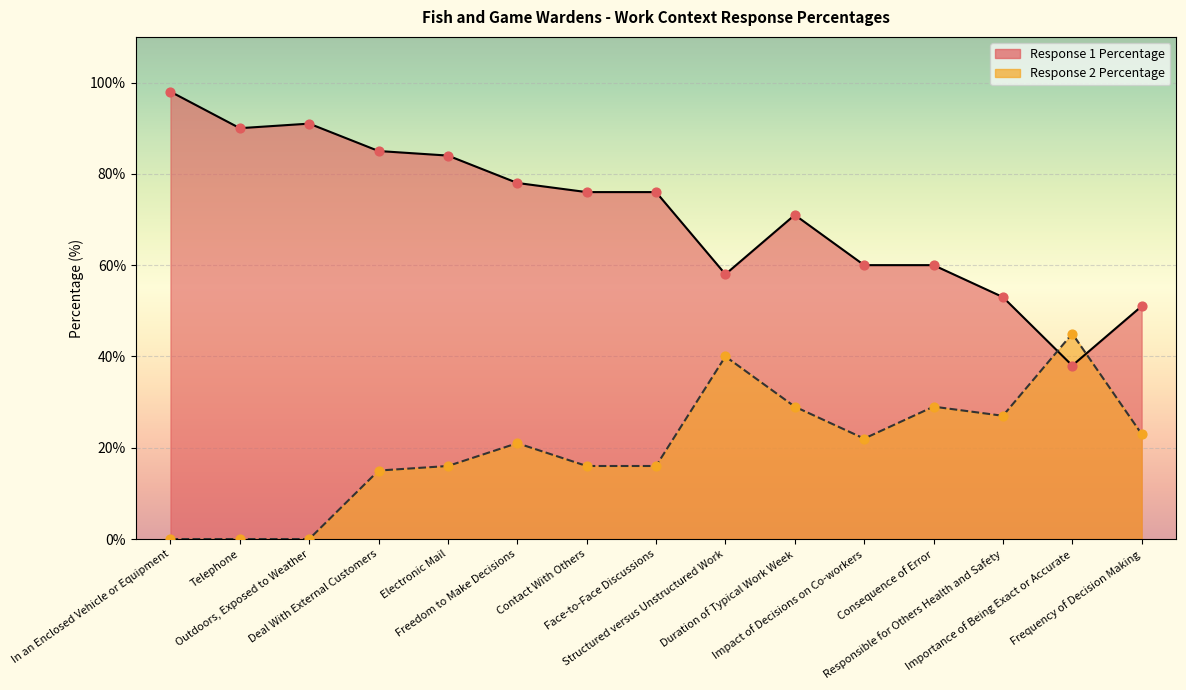

Which series has the largest Y range (max minus min)?

Response 1 Percentage